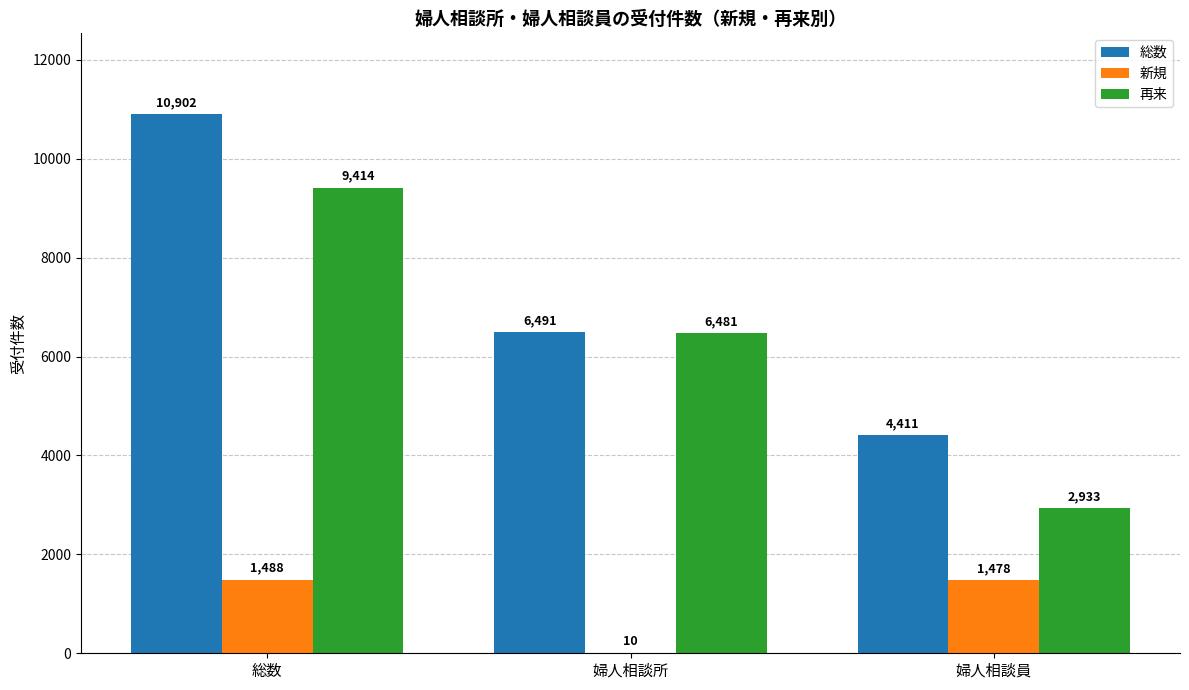

Which series changed the most between 婦人相談所 and 婦人相談員?

再来